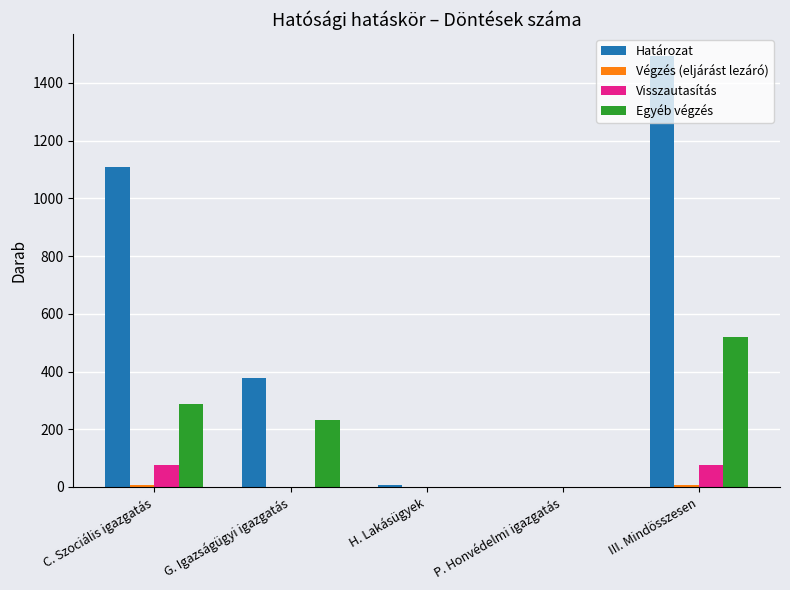

Is the value of Visszautasítás at III. Mindösszesen greater than the value of Határozat at H. Lakásügyek?

Yes